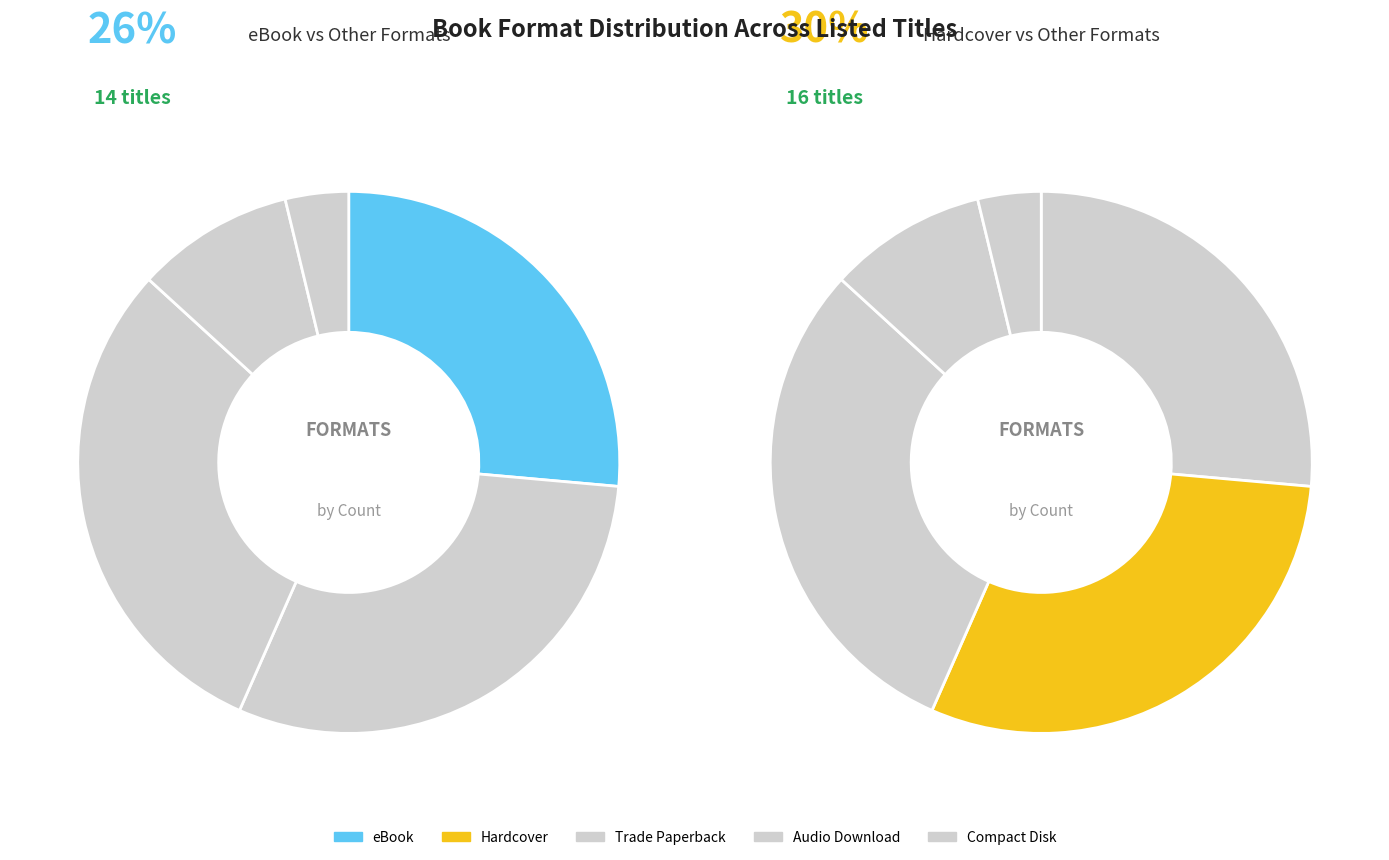

True or false: Audio Download accounts for 15% of the total.

False